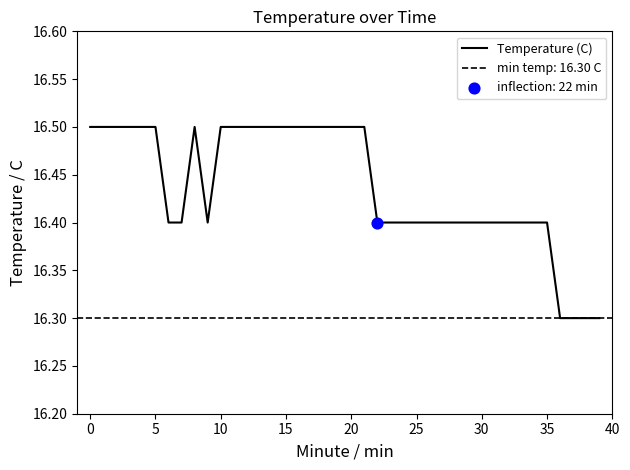

True or false: Temperature (C) has a value of 9.8 at 30.

False